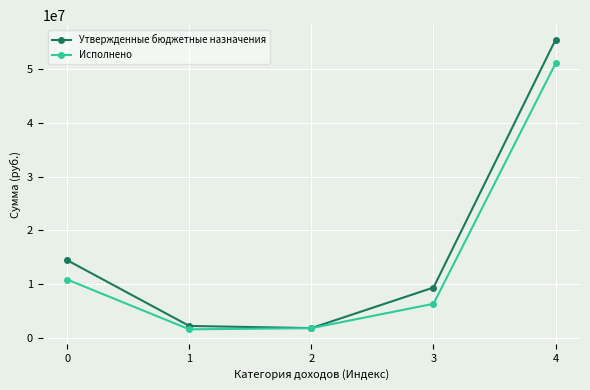

The Утвержденные бюджетные назначения series shows 19200361.9 at 0. True or false?

False